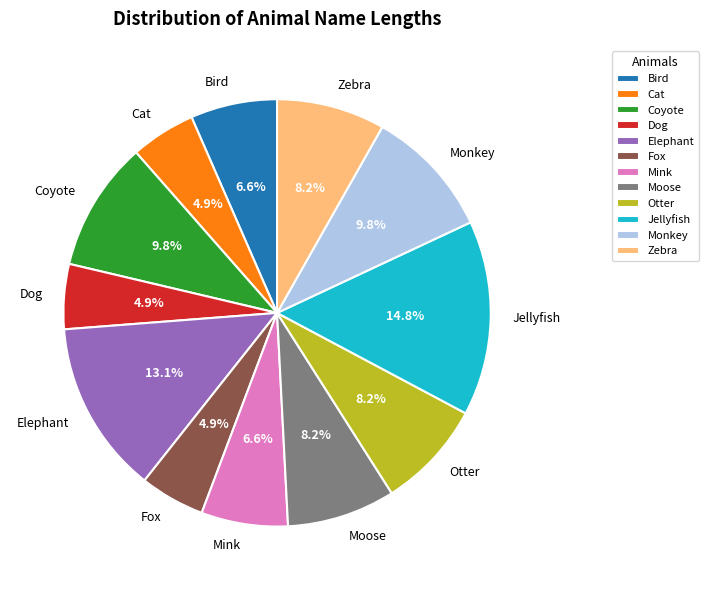

How many slices are in this pie chart?

12